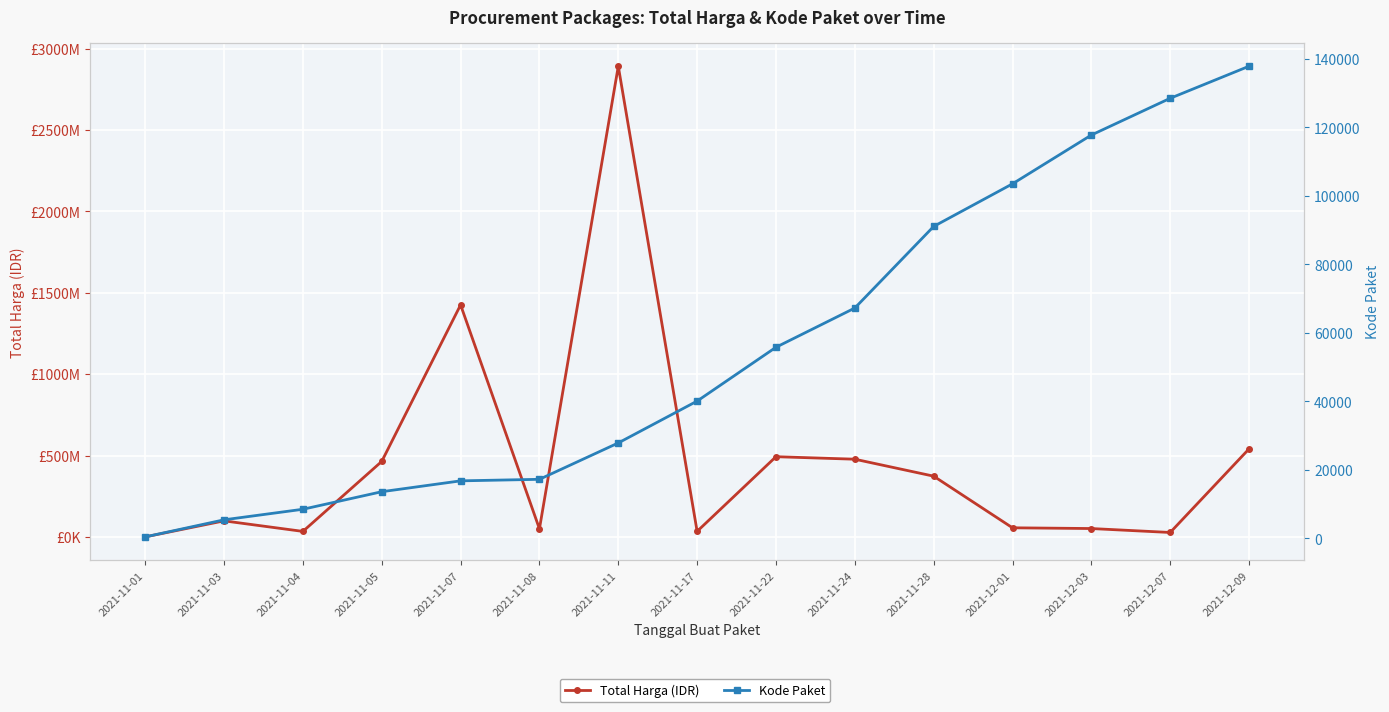

True or false: Kode Paket and Total Harga (IDR) intersect in this chart.

False